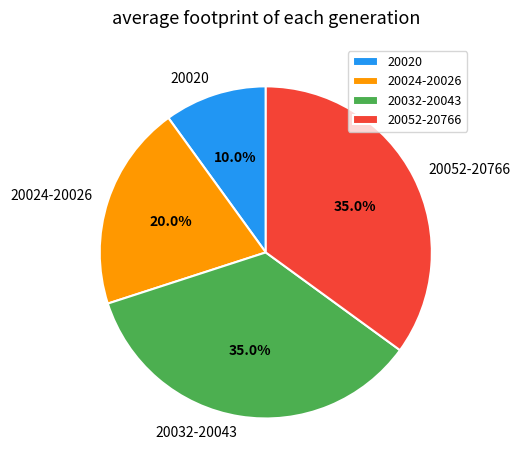

What is the smallest slice in the pie chart?

20020